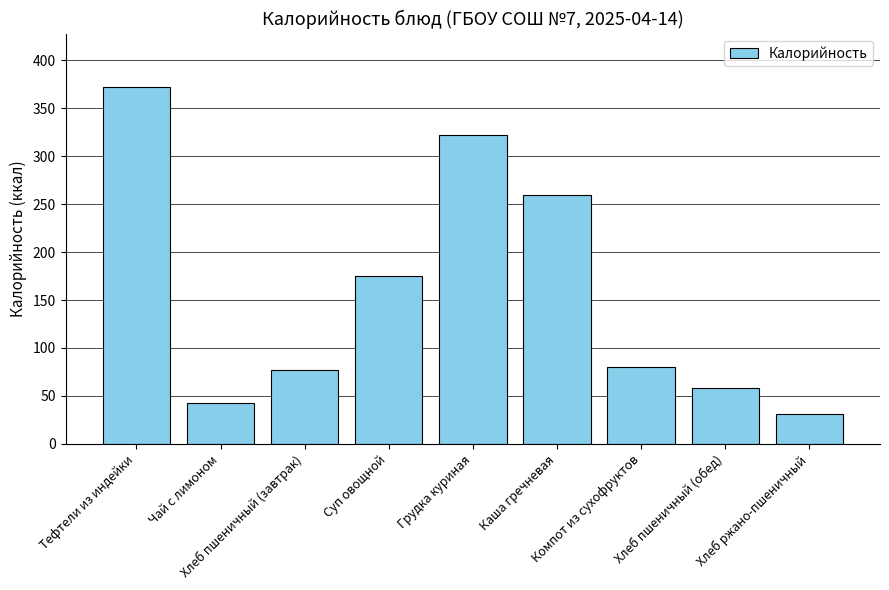

What is the ratio of the value at Хлеб пшеничный (завтрак) to the value at Тефтели из индейки?

0.2